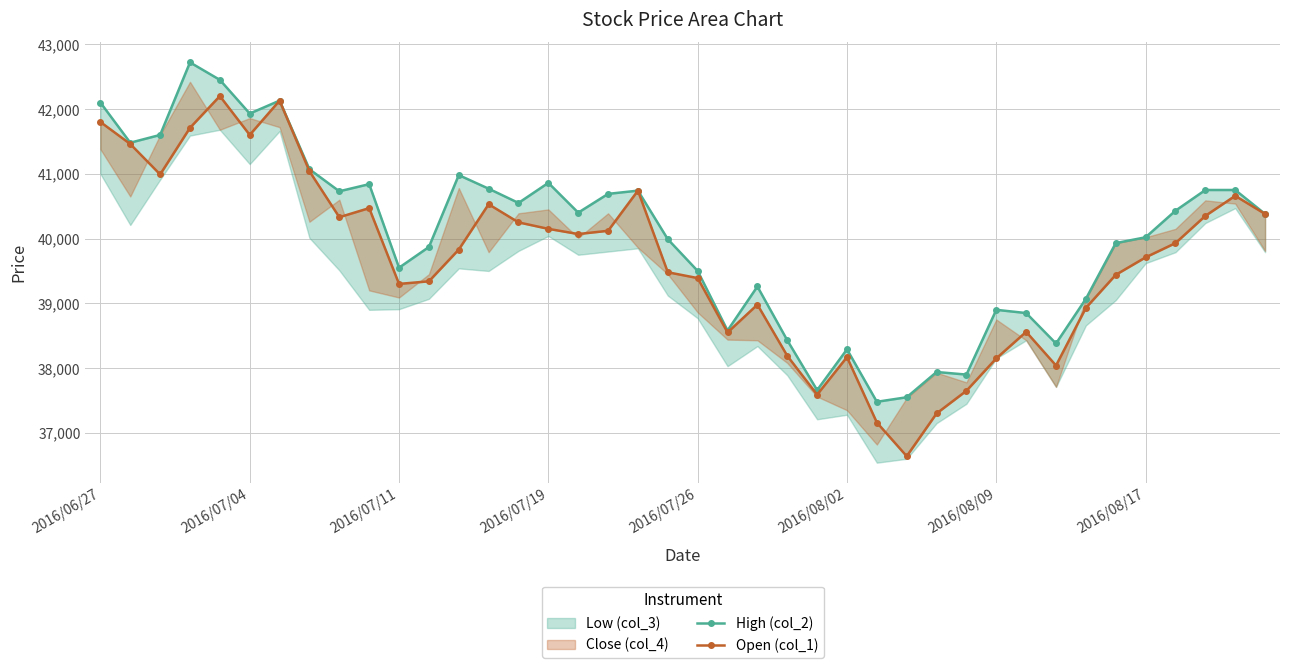

True or false: Open (col_1) and High (col_2) intersect in this chart.

False